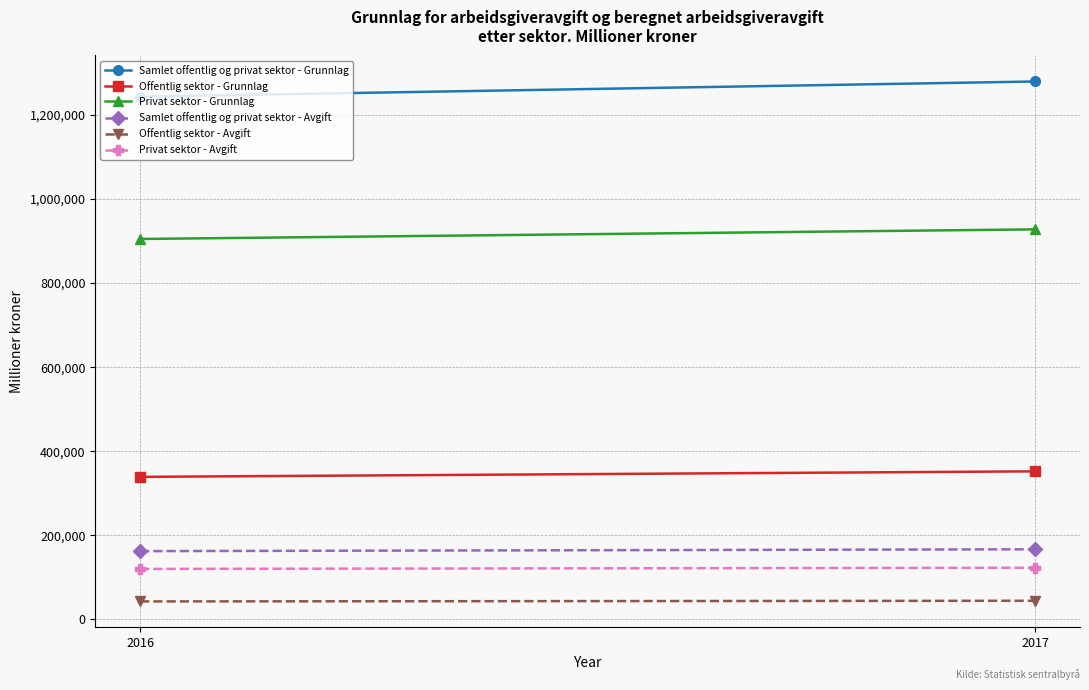

The value of Offentlig sektor - Grunnlag at 2017 is 351976. True or false?

True